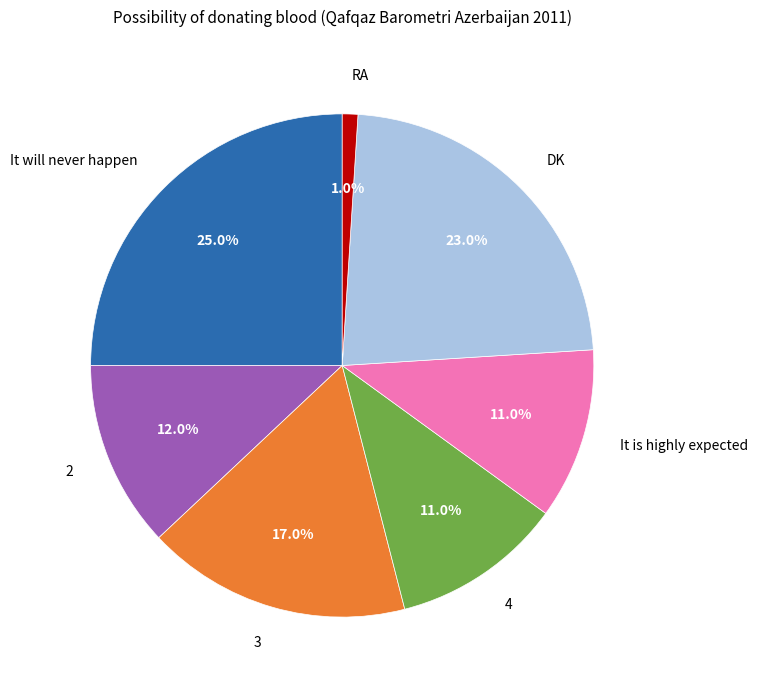

To the nearest percent, what is the difference between the largest and smallest slice percentages?

24%